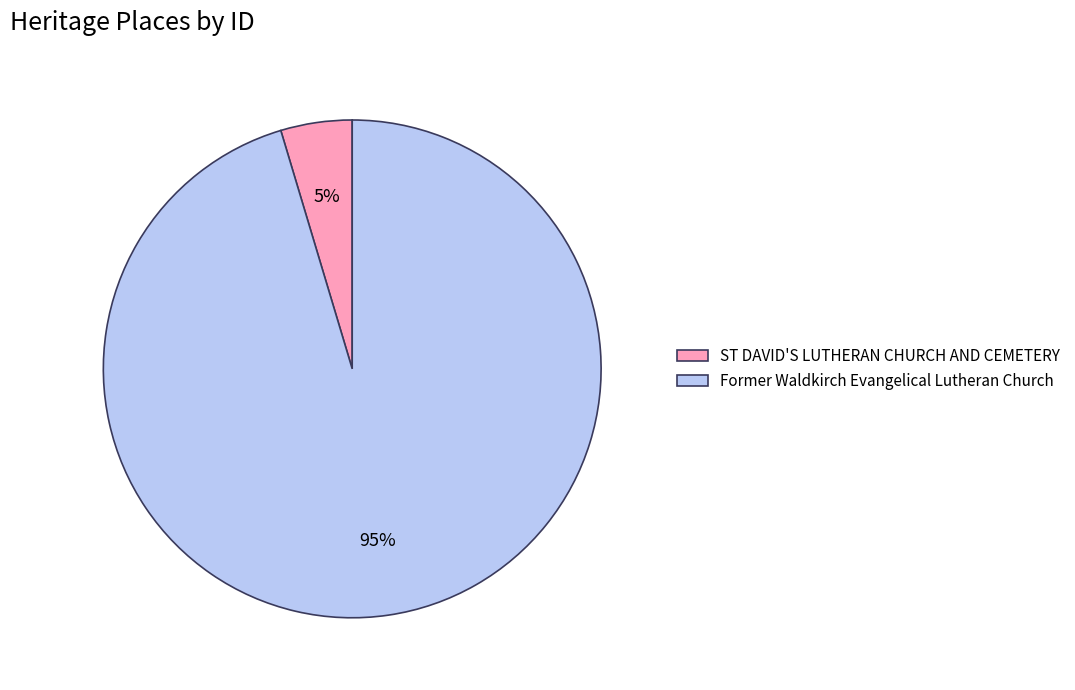

The ST DAVID'S LUTHERAN CHURCH AND CEMETERY slice represents 5% of the pie. True or false?

True